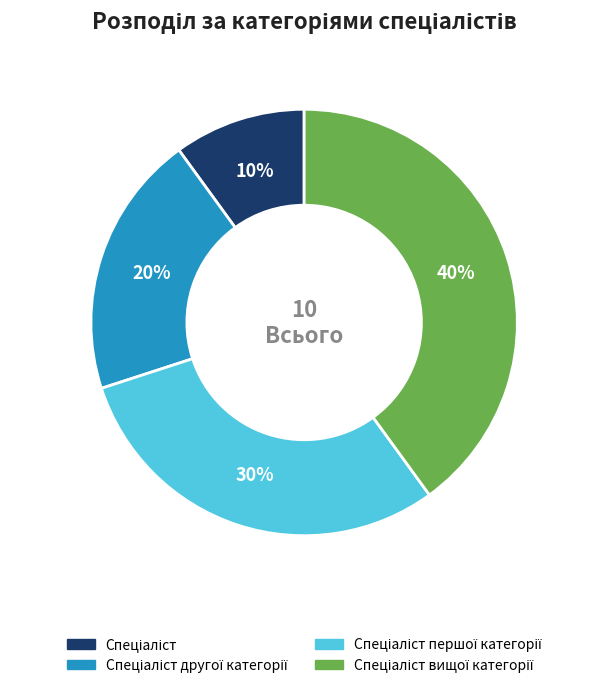

To the nearest percent, what is the difference between the largest and smallest slice percentages?

30%